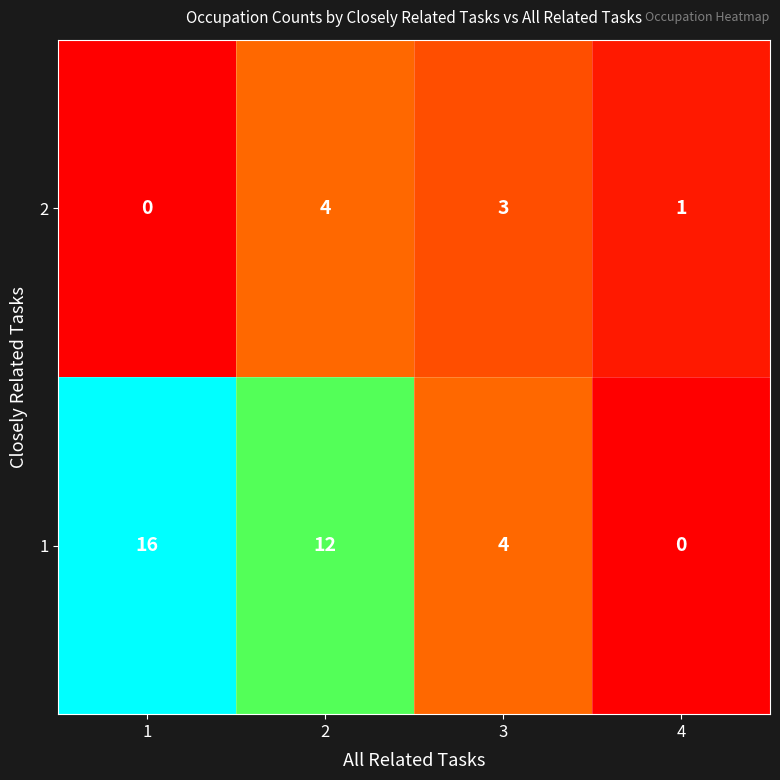

Count the 1 values in the range 4 to 16.

3